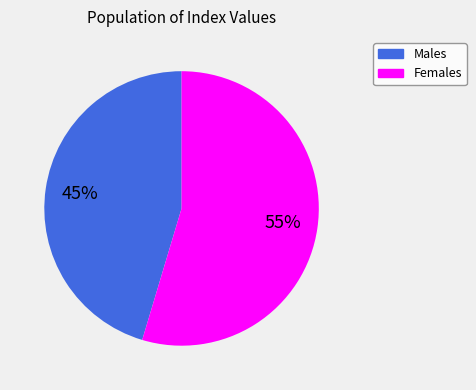

Does any single category account for the majority?

Yes